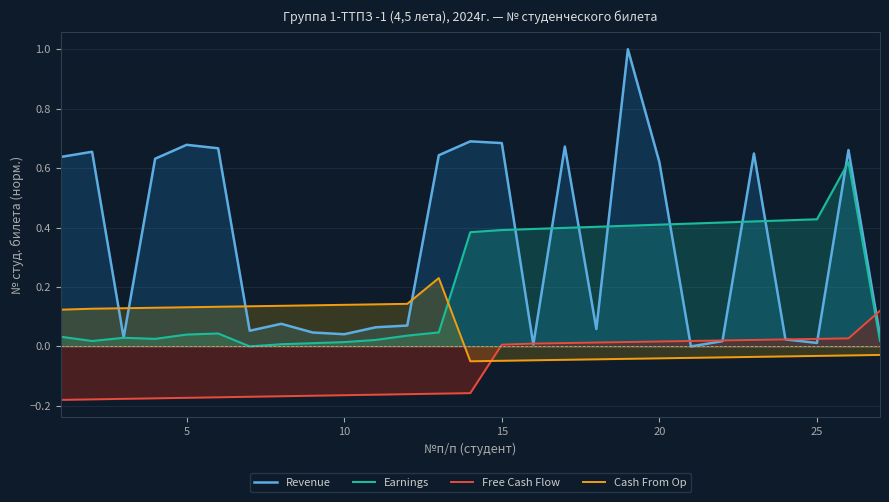

What is the average value of the Earnings series?

0.2